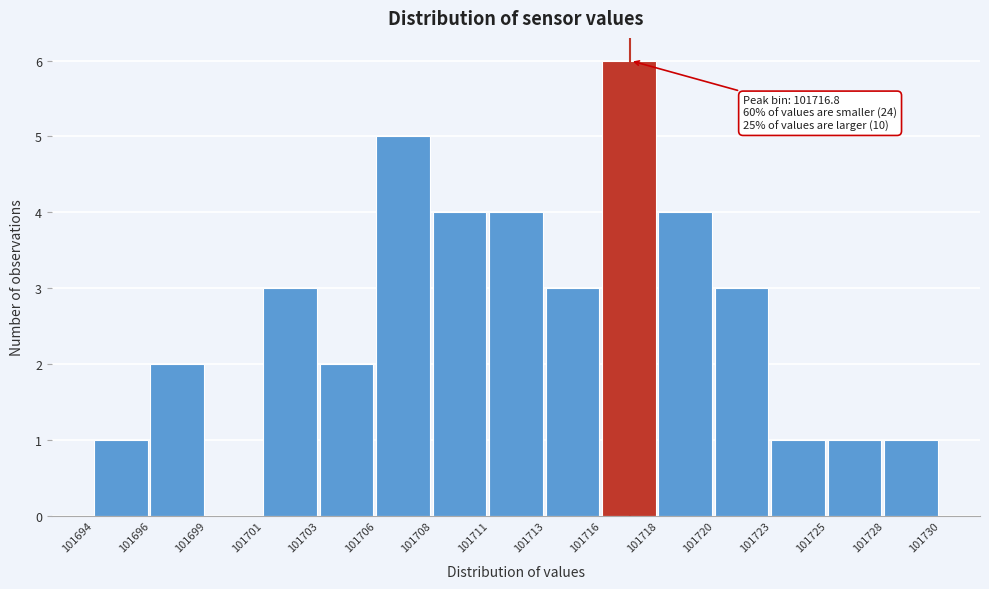

Reading left to right, extract all data points from this chart.

101694=1	101696=2	101699=0	101701=3	101703=2	101706=5	101708=4	101711=4	101713=3	101716=6	101718=4	101720=3	101723=1	101725=1	101728=1